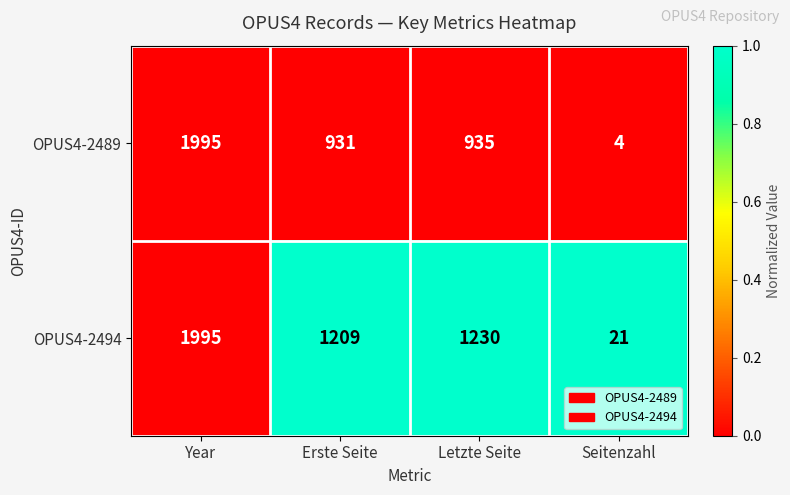

Which series has the largest range (max minus min)?

OPUS4-2489